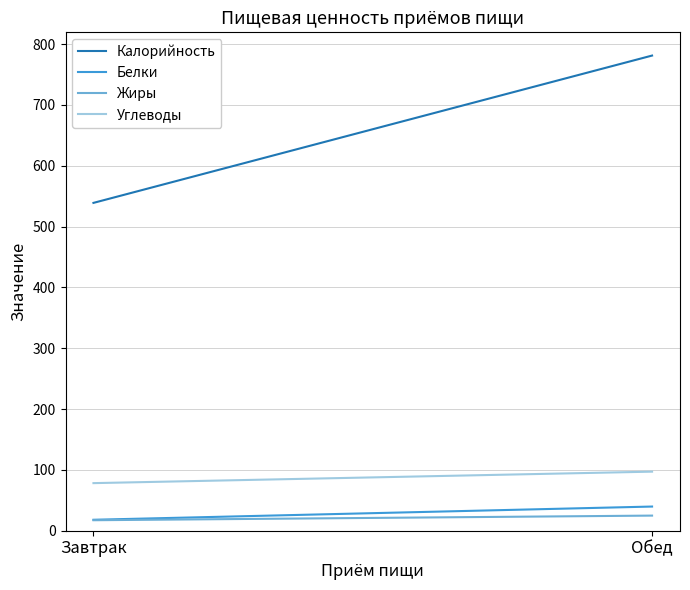

What position from the left is Обед?

2